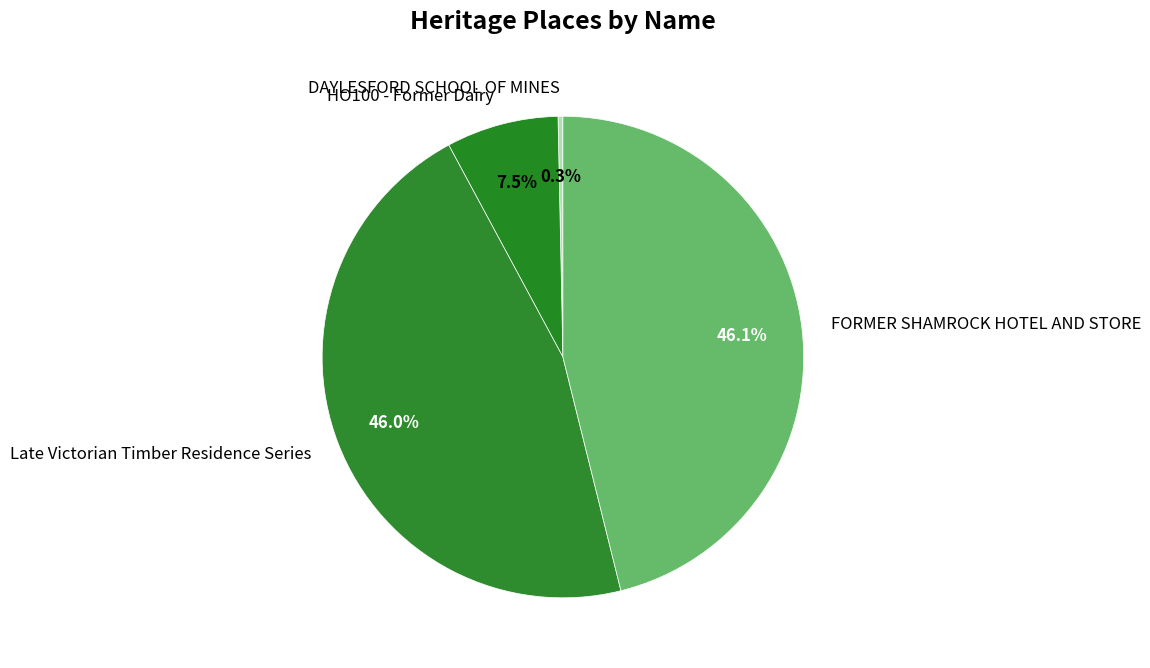

To the nearest percent, what portion does Late Victorian Timber Residence Series represent?

46%